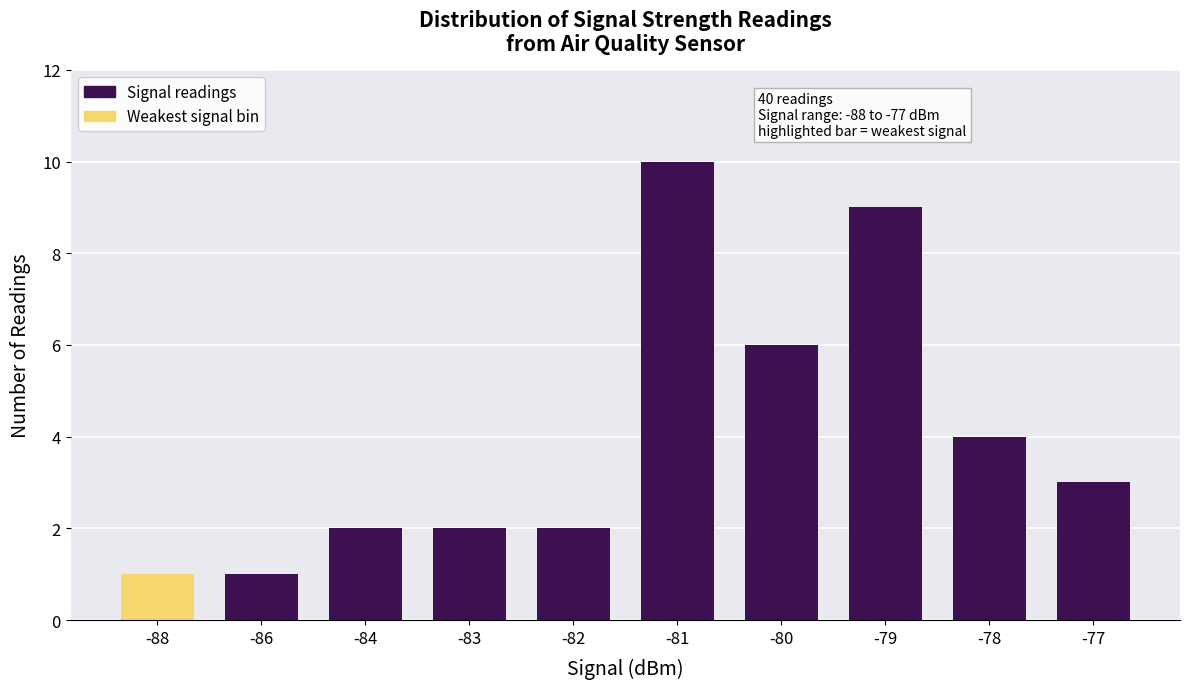

Is it true that the value at -77 is 3?

True